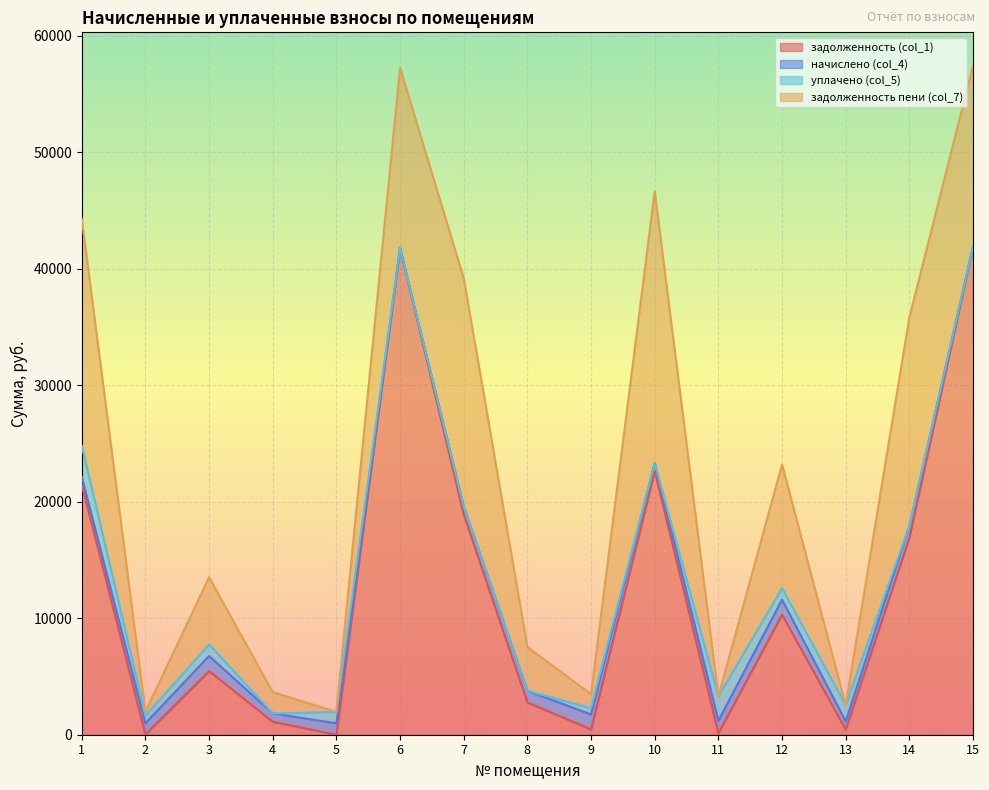

True or false: уплачено (col_5) and начислено (col_4) intersect in this chart.

True